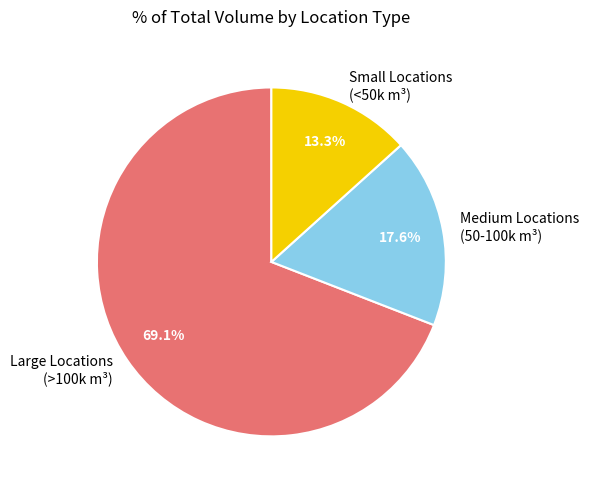

What is the smallest slice in the pie chart?

Small Locations (<50k m³)